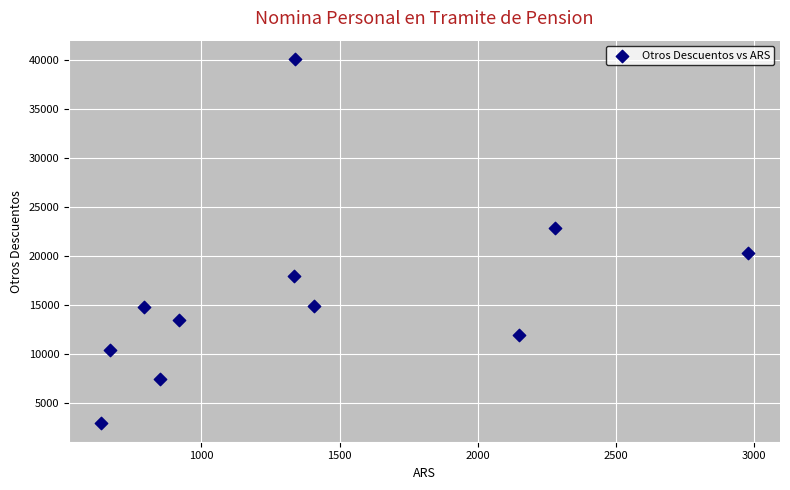

What is the average Y value?

16109.9